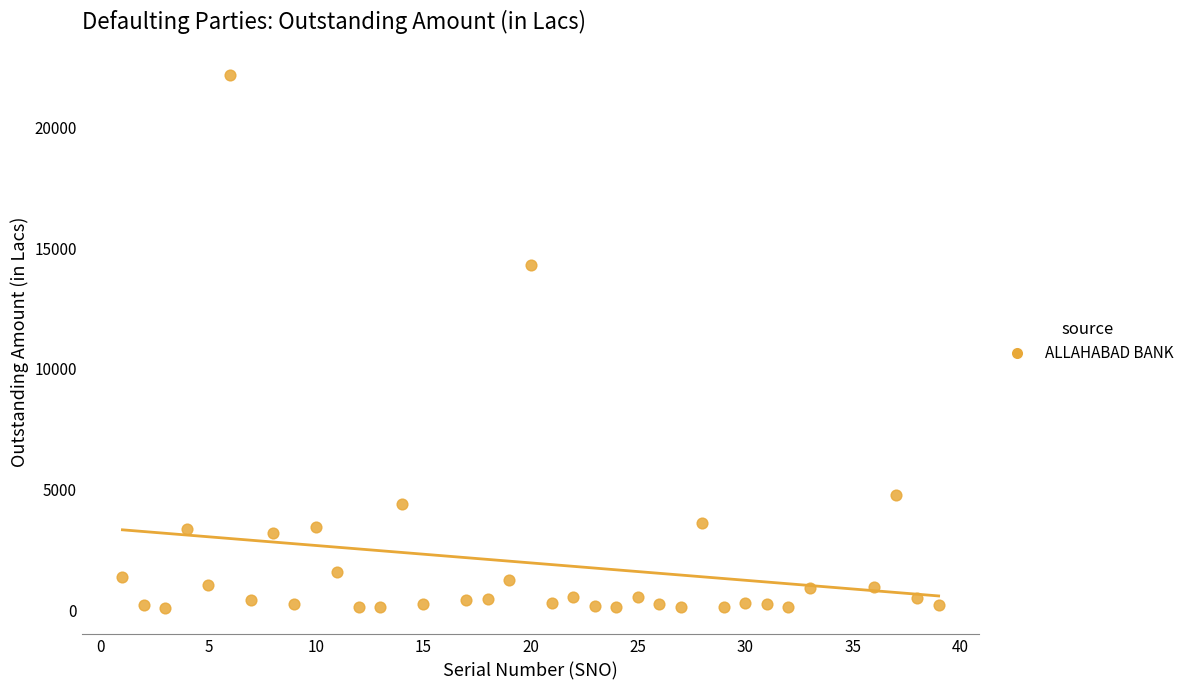

What is the range of Y values (max minus min)?

22060